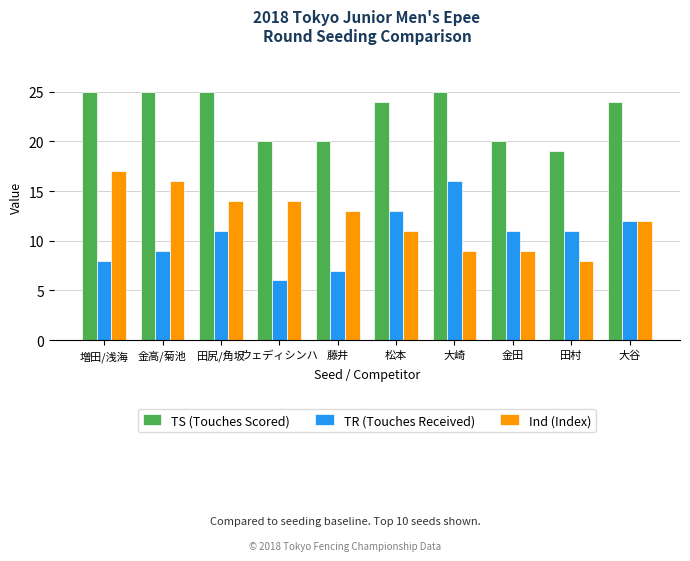

What is the difference between the second highest and minimum values in the TS (Touches Scored) series?

6